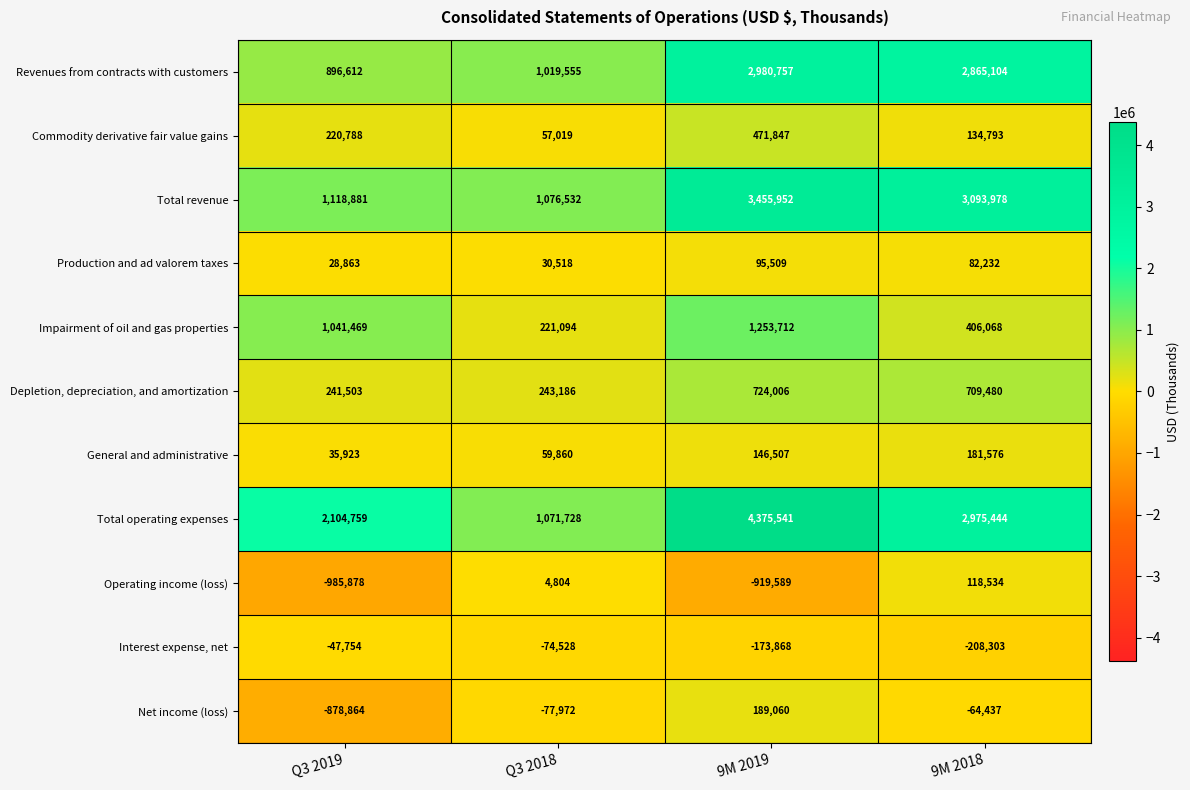

The value of Operating income (loss) at Q3 2018 is 2873. True or false?

False